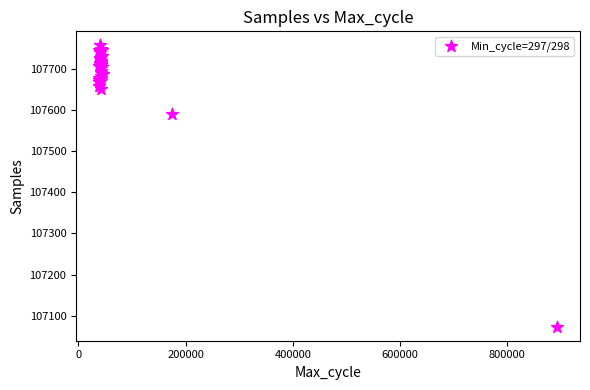

What Y value in the scatter plot is closest to 107415?

107590